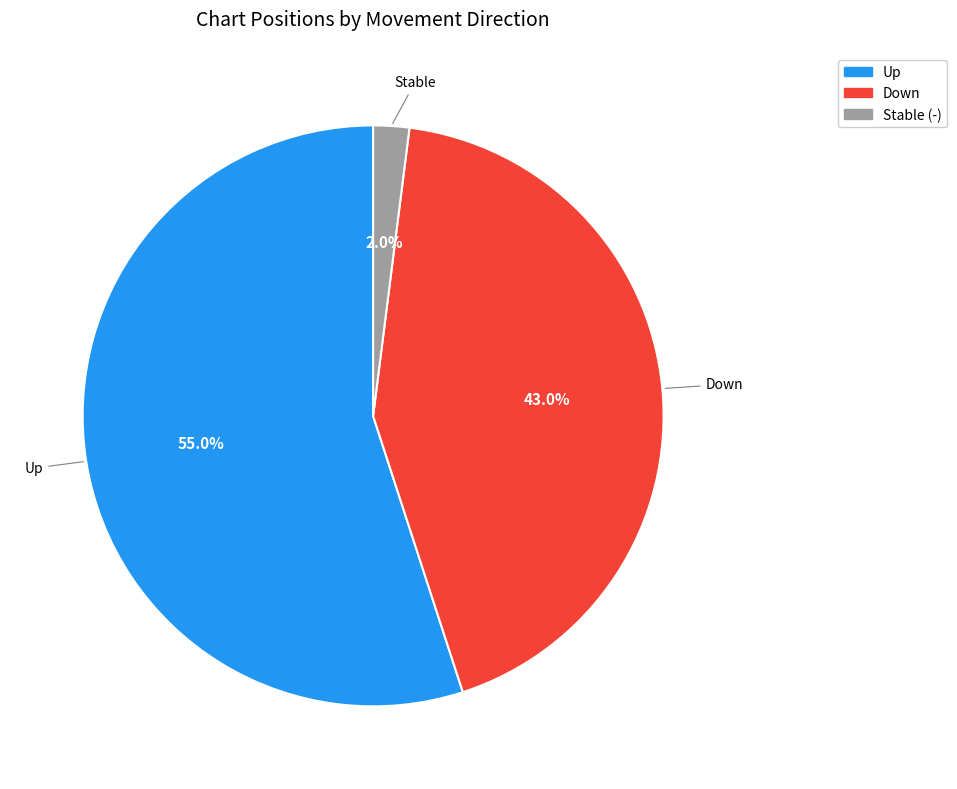

Approximately how many times larger is the value at Down compared to Up?

0.8